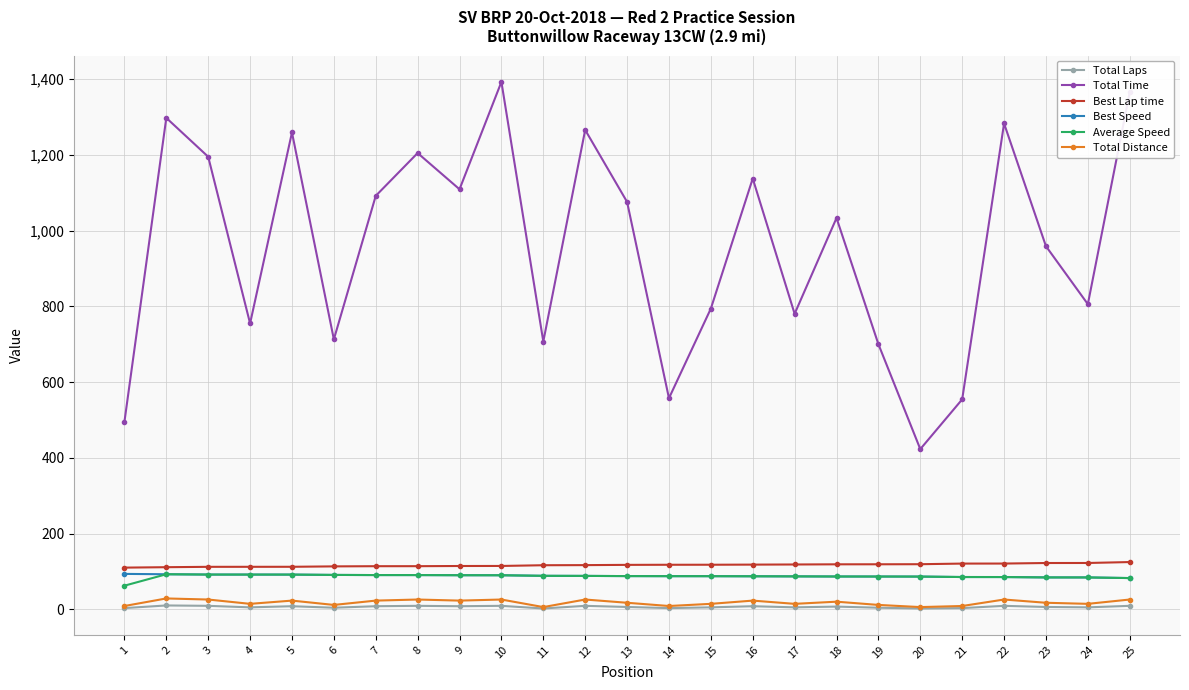

Which series has the largest range (max minus min)?

Total Time